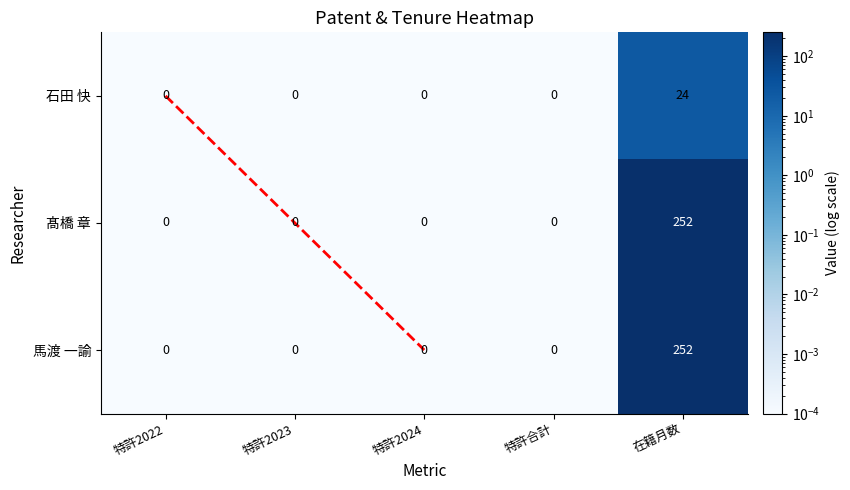

At 特許合計, list the series in order from largest to smallest.

石田 快, 髙橋 章, 馬渡 一諭